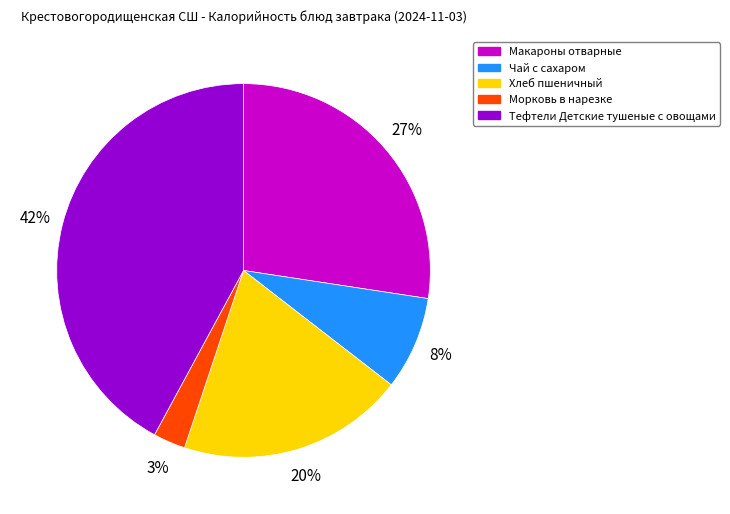

To the nearest percent, what percentage of the pie is Макароны отварные?

27%